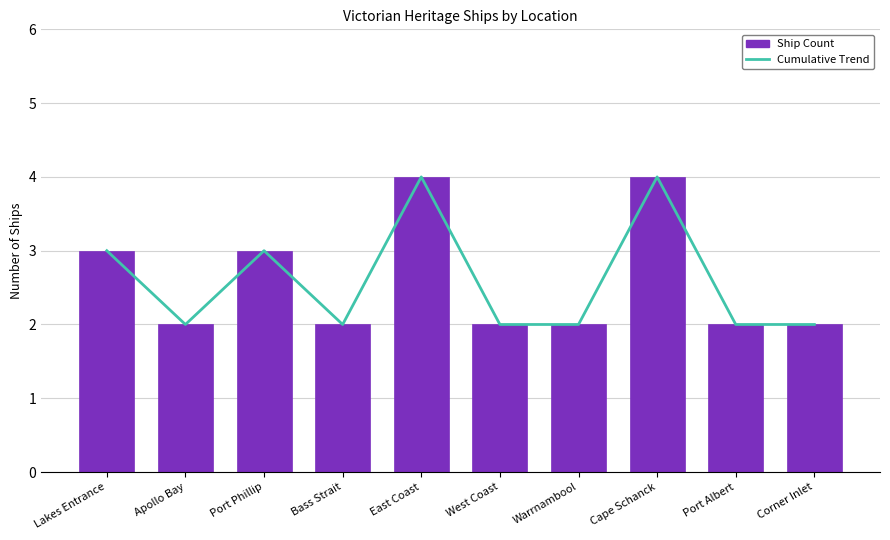

What is the sum of all Cumulative Trend values?

26